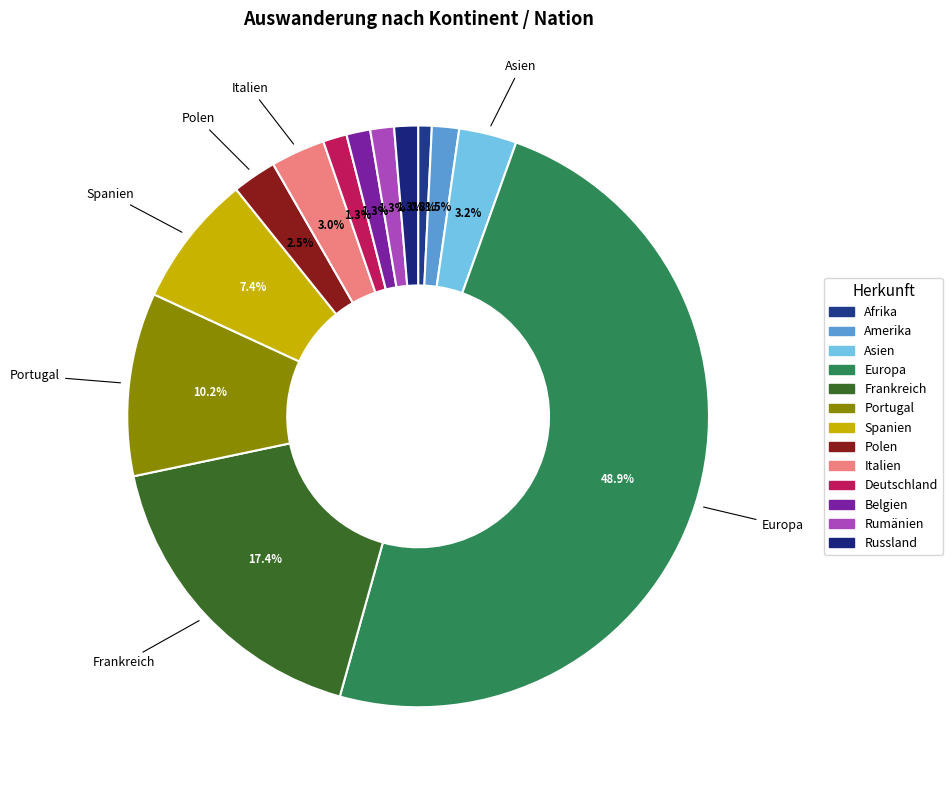

Count the number of slices in the pie.

13